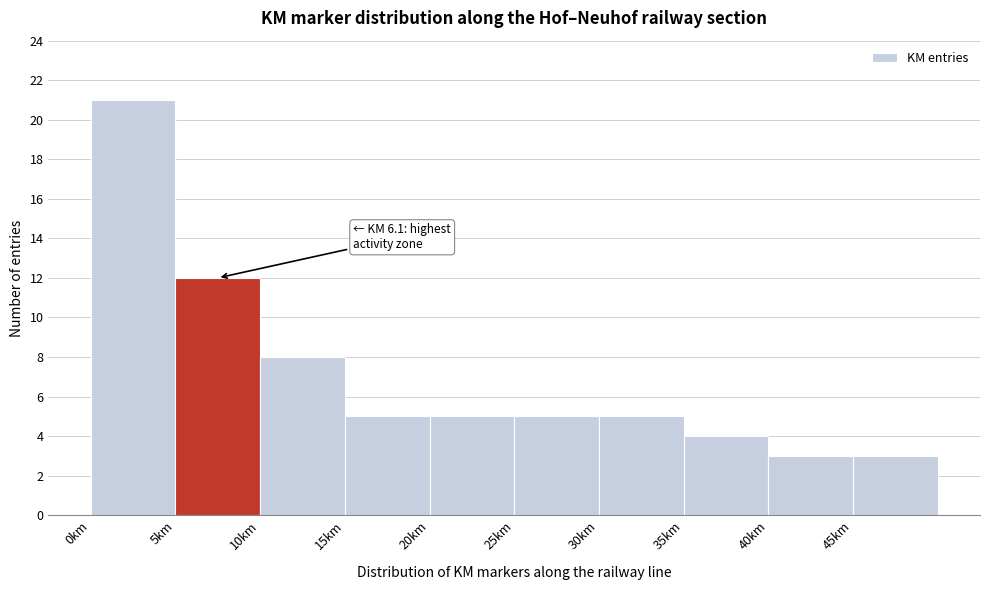

Over which range of the x-axis is the bar tallest?

0 to 5